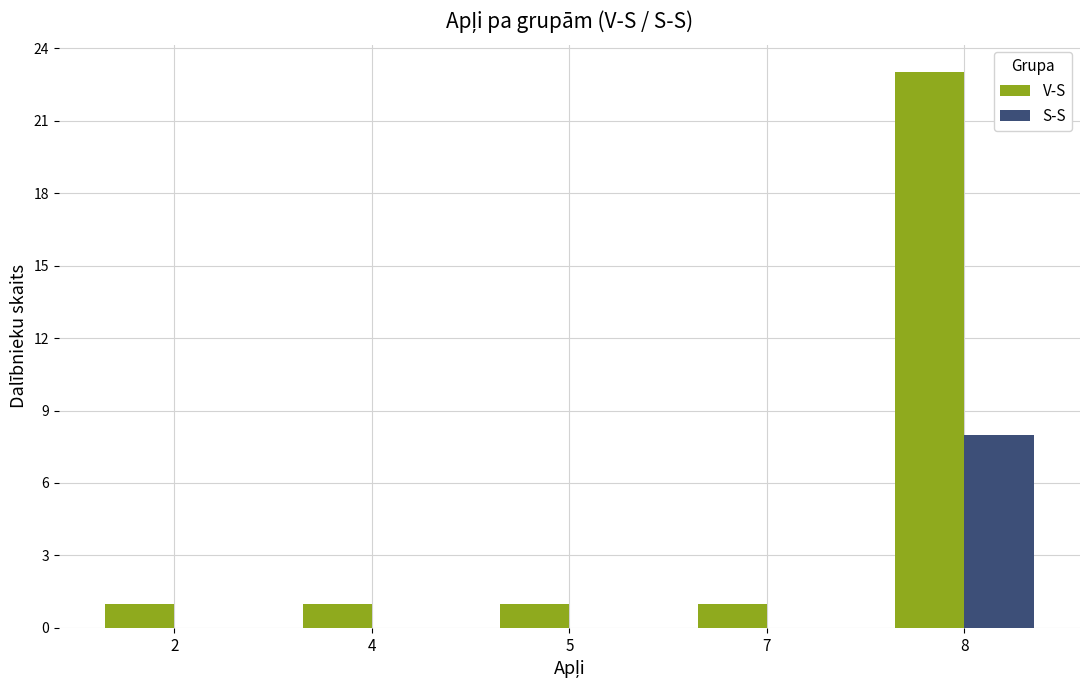

Between 7 and 8, which series saw the biggest shift?

V-S